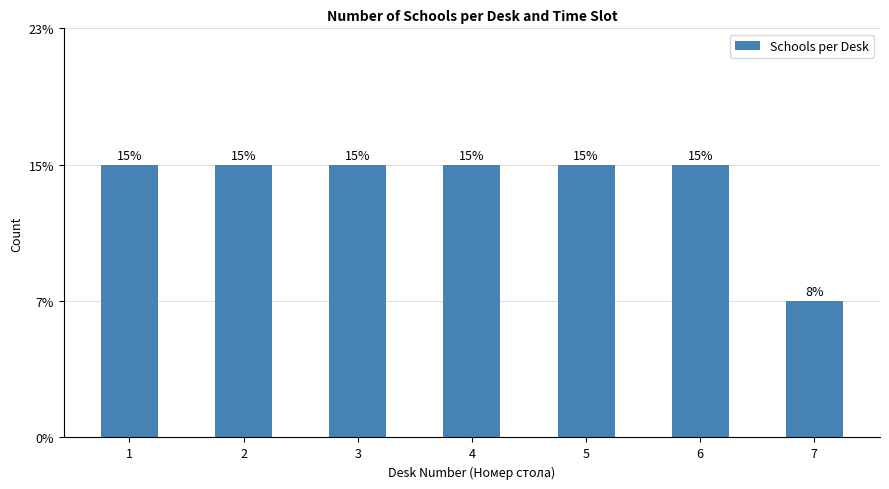

What is the difference between the values at 2 and 7?

1